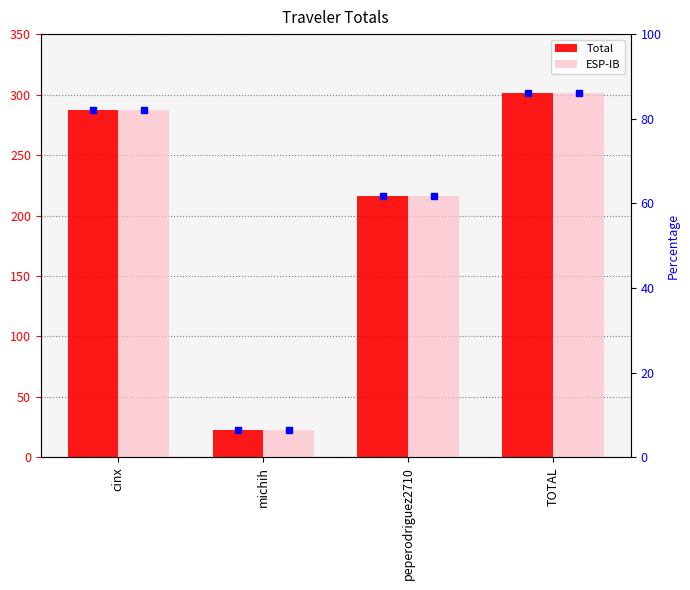

What is the difference between the second highest and minimum values in the ESP-IB series?

264.2